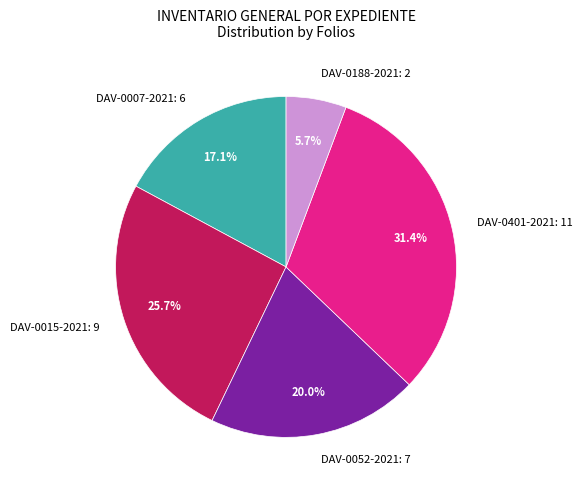

Which slice is the largest?

DAV-0401-2021